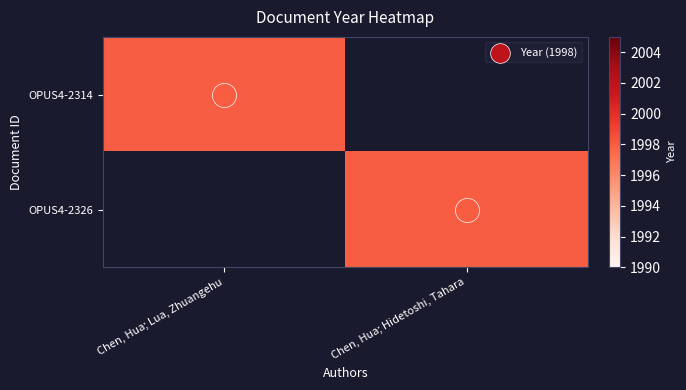

What is the total value across all series at Chen, Hua; Hidetoshi, Tahara?

1998